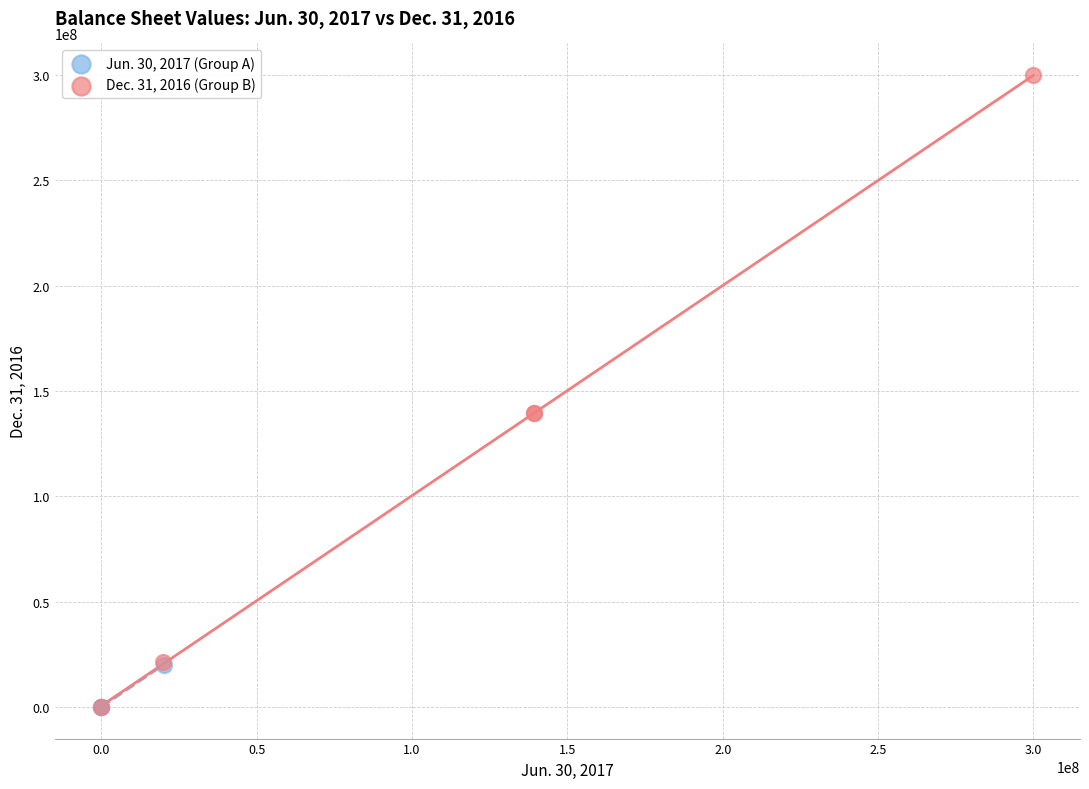

Which series contains the highest Y value?

Dec. 31, 2016 (Group B)